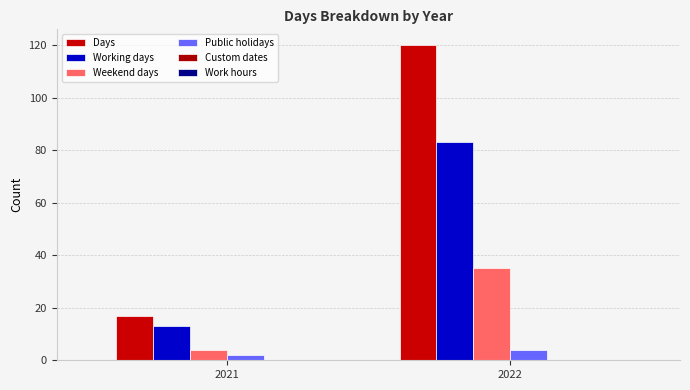

What is the approximate value of Working days at 2022, to the nearest 10?

80